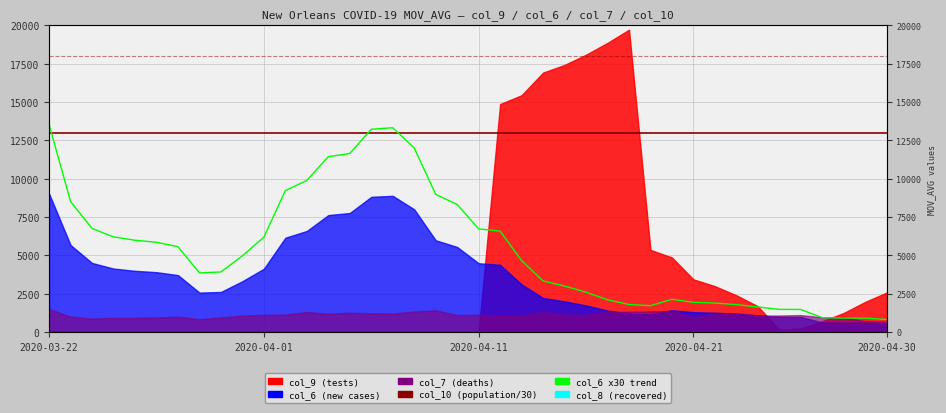

Which series ends up on top after the final intersection of col_10 (population/30) and col_6 x30 trend?

col_10 (population/30)